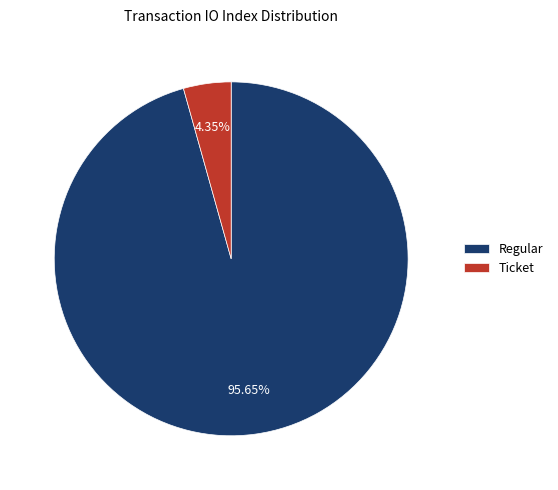

Rank the categories by value from highest to lowest.

Regular, Ticket